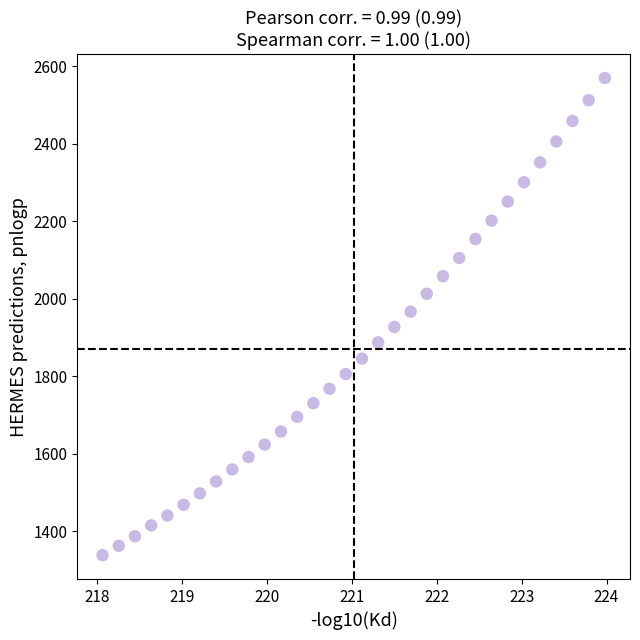

What is the range of Y values (max minus min)?

1230.3